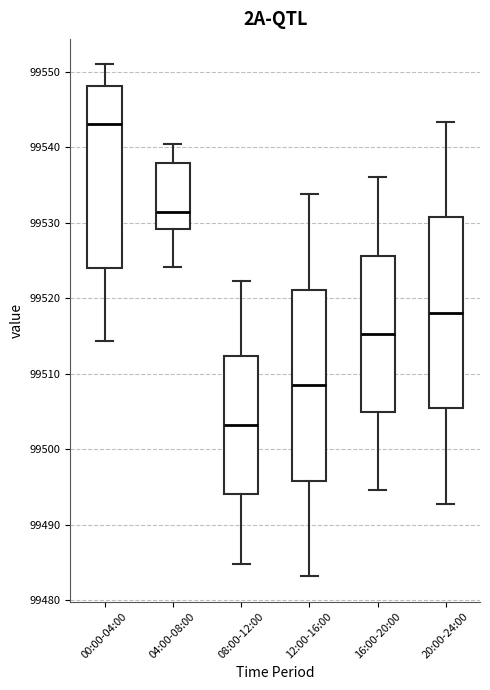

Which box's median line is the lowest?

08:00-12:00